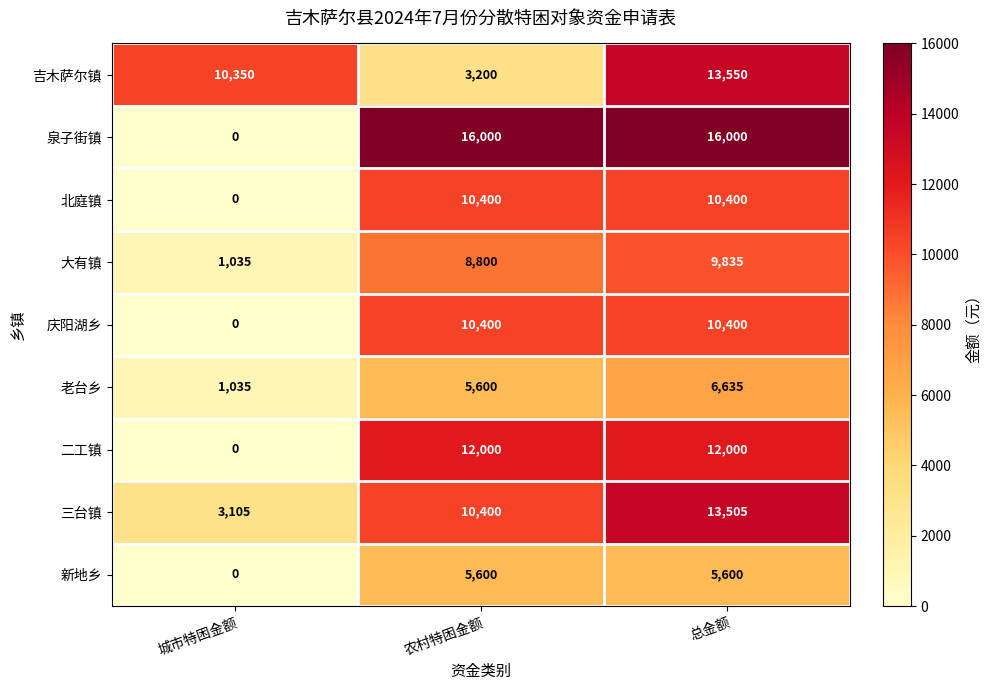

What is the total value across all series at 农村特困金额?

82400